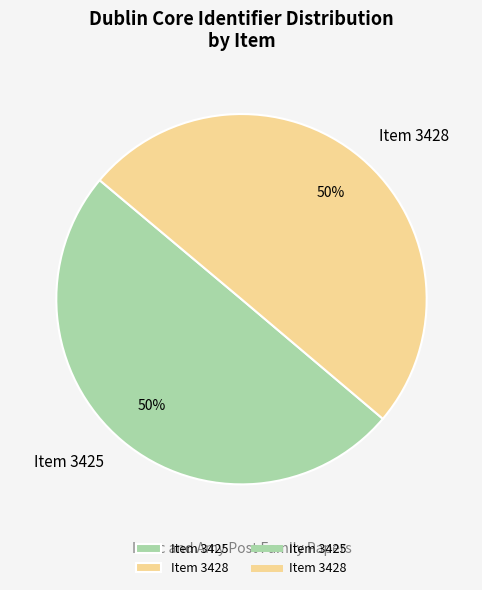

Combined, do Item 3425 and Item 3428 account for over 50%?

Yes